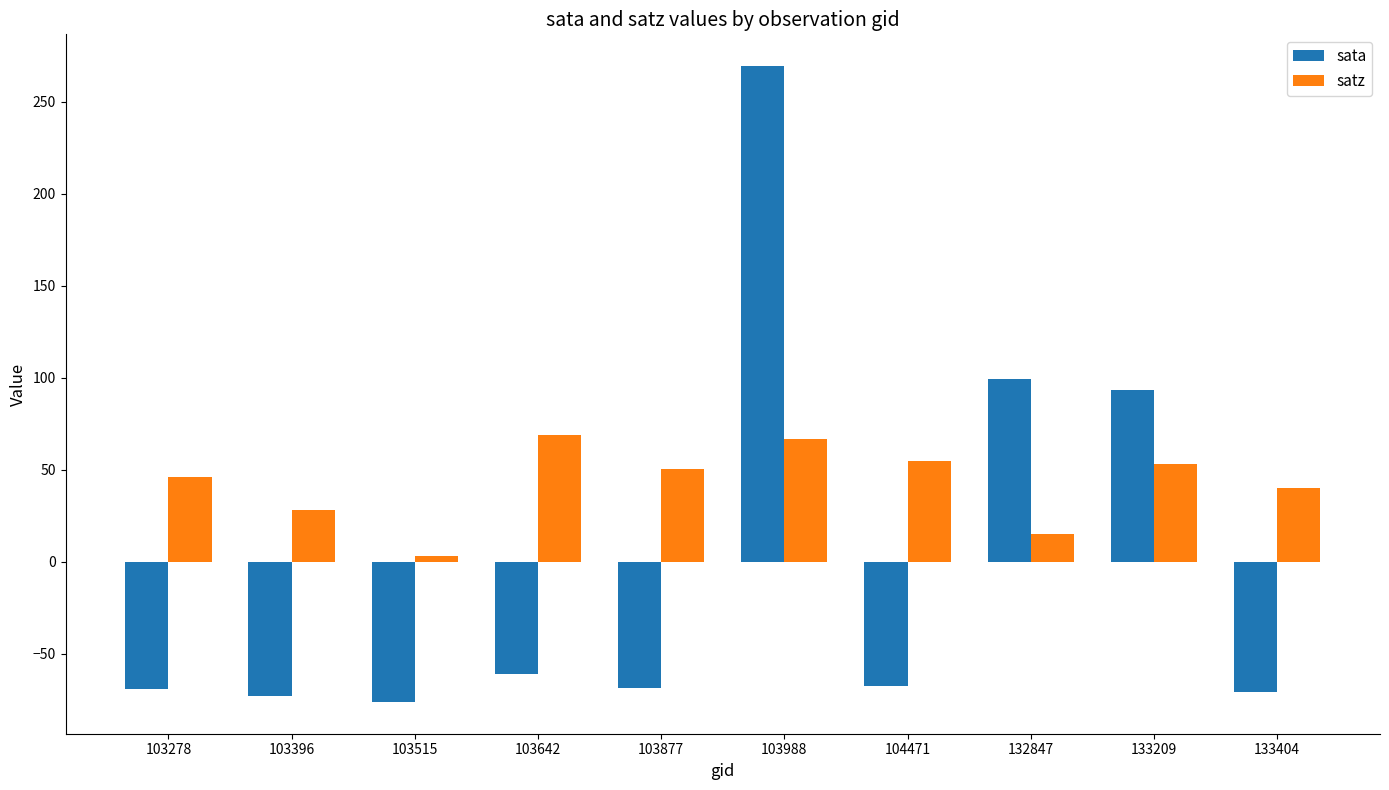

Which series has the largest range (max minus min)?

sata